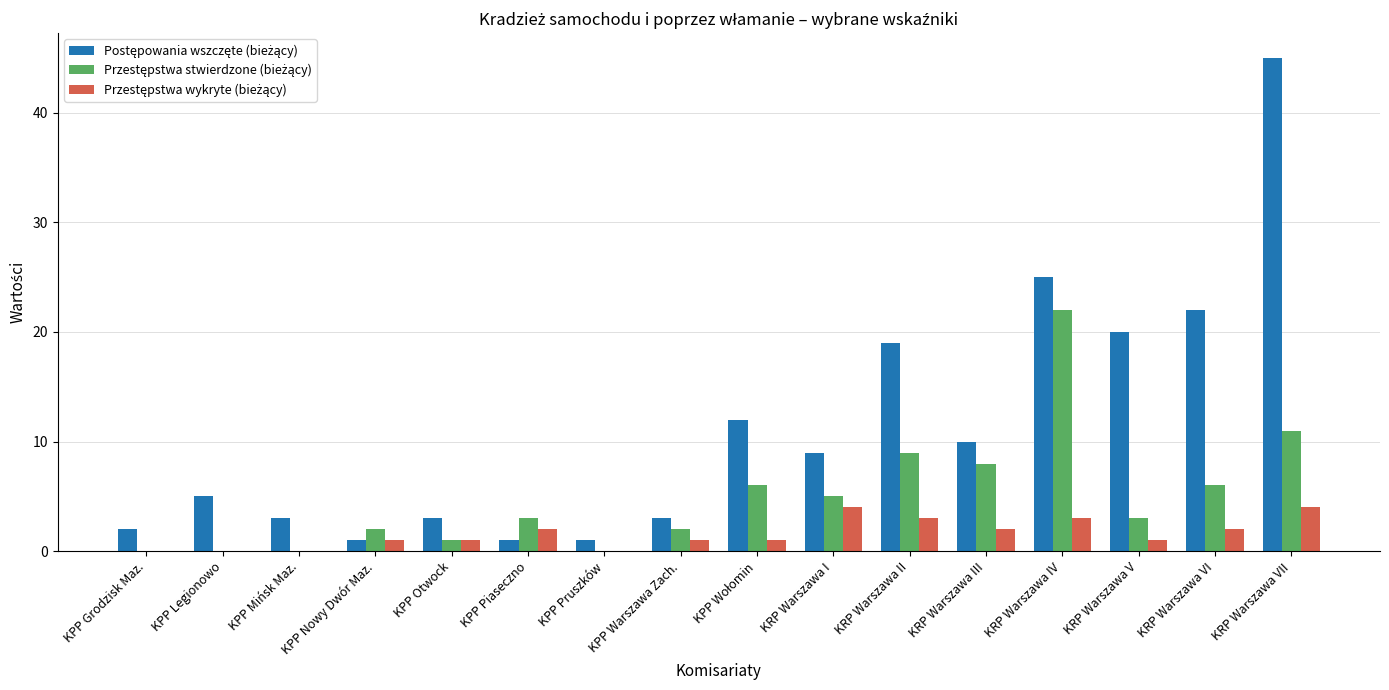

What is the maximum value shown in the chart?

45